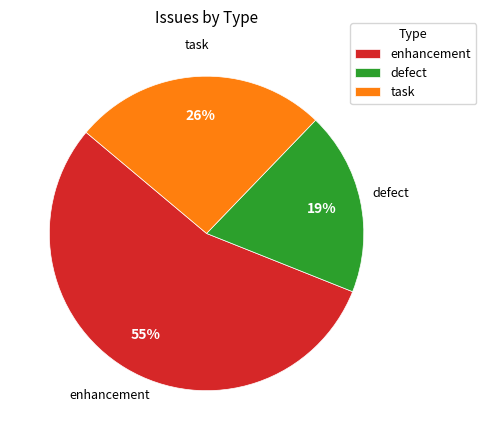

To the nearest percent, what is the combined percentage of task and defect?

45%